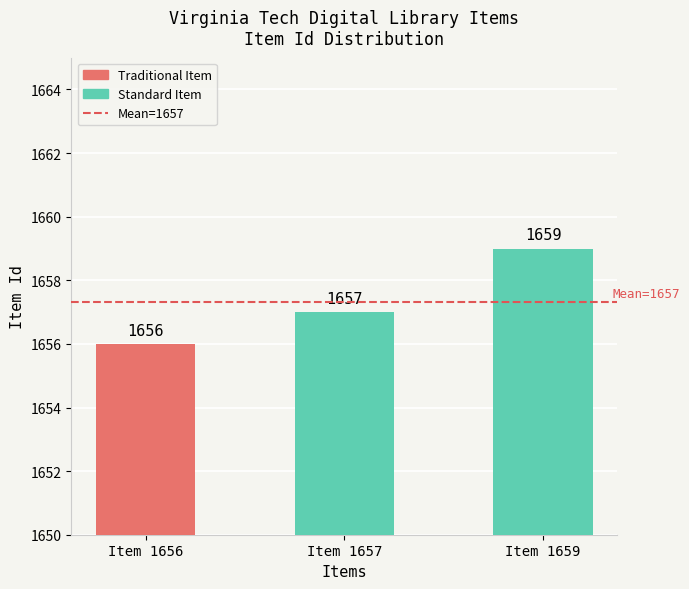

Are the bars grouped side by side (vs. stacked)?

No